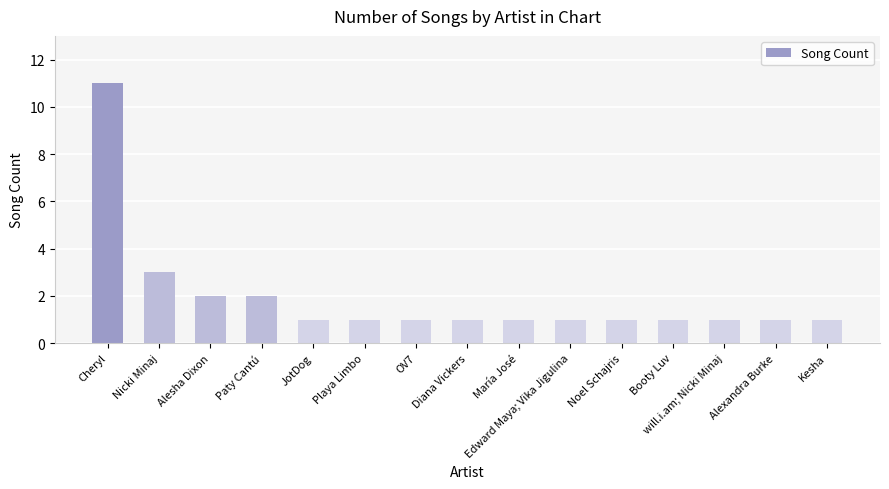

What is the average value?

2